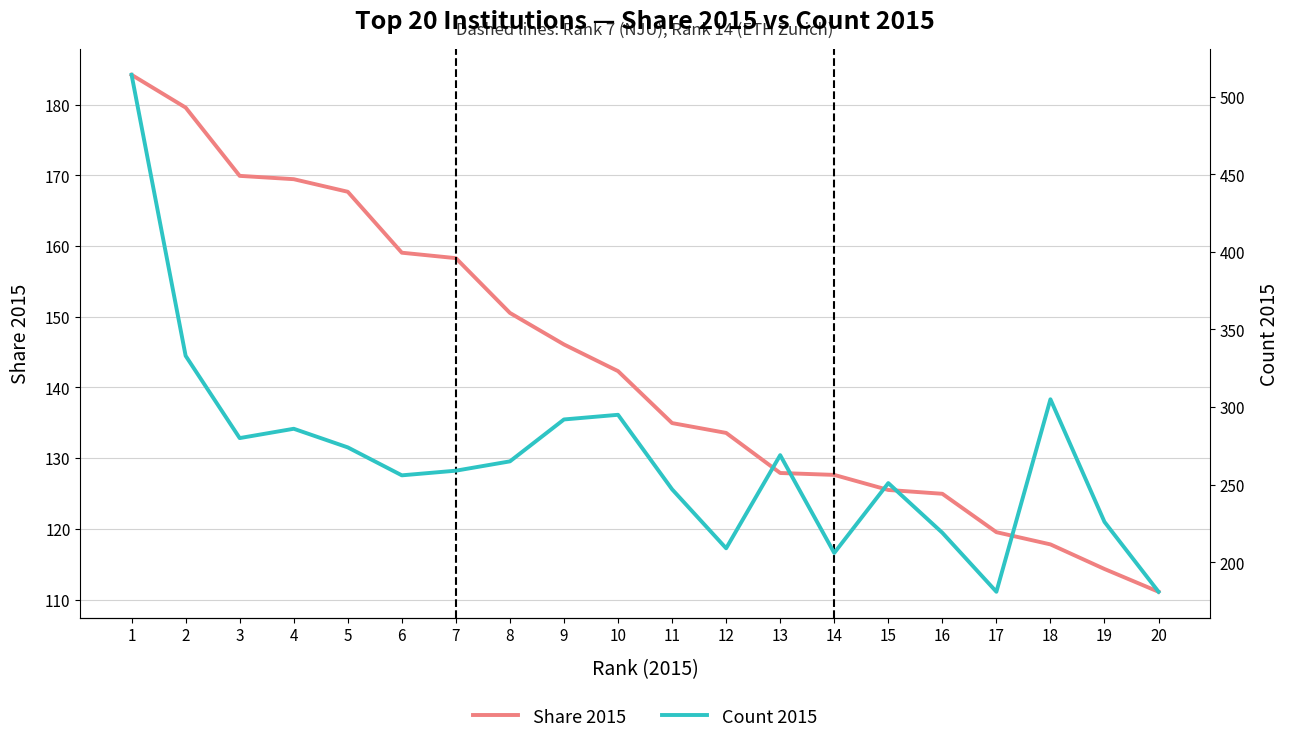

What are all the series names shown in the legend?

Share 2015, Count 2015